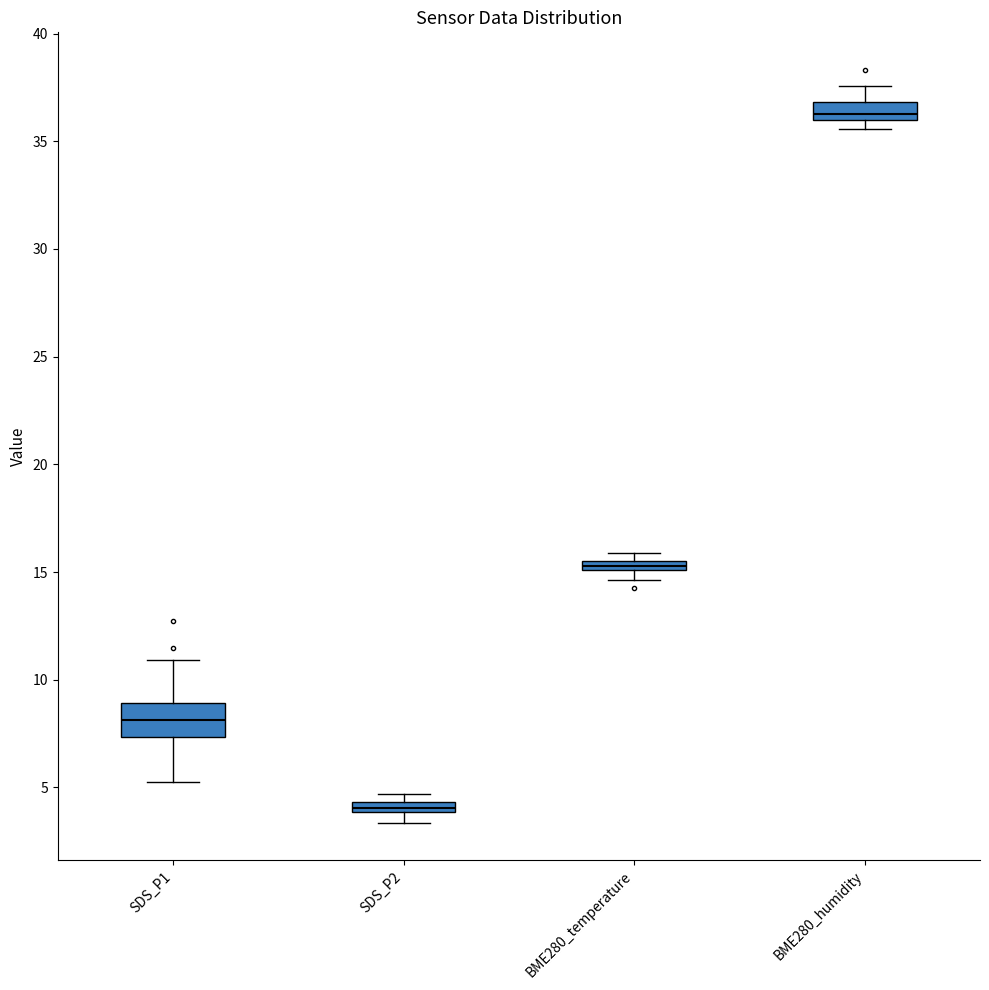

Where is the upper edge of the box for SDS_P2 on the y-axis? The values are not printed on the chart, so give them approximately, as read against the axis.

4.5